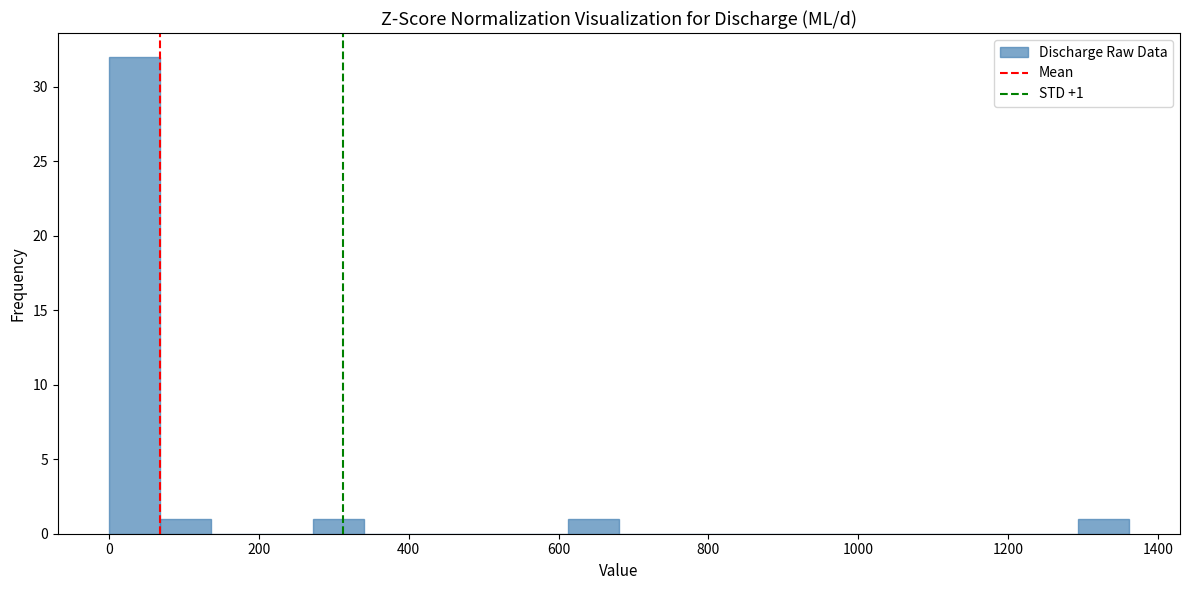

Read against the x-axis, roughly where is the centre of the tallest bar?

40